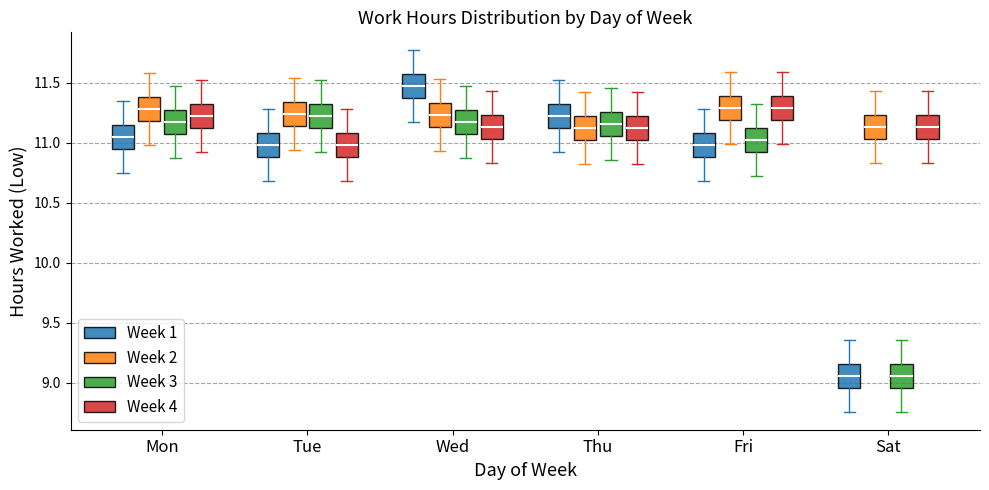

Where does the median line of the box for Tue (Week 3) sit on the y-axis? The values are not printed on the chart, so give them approximately, as read against the axis.

11.20